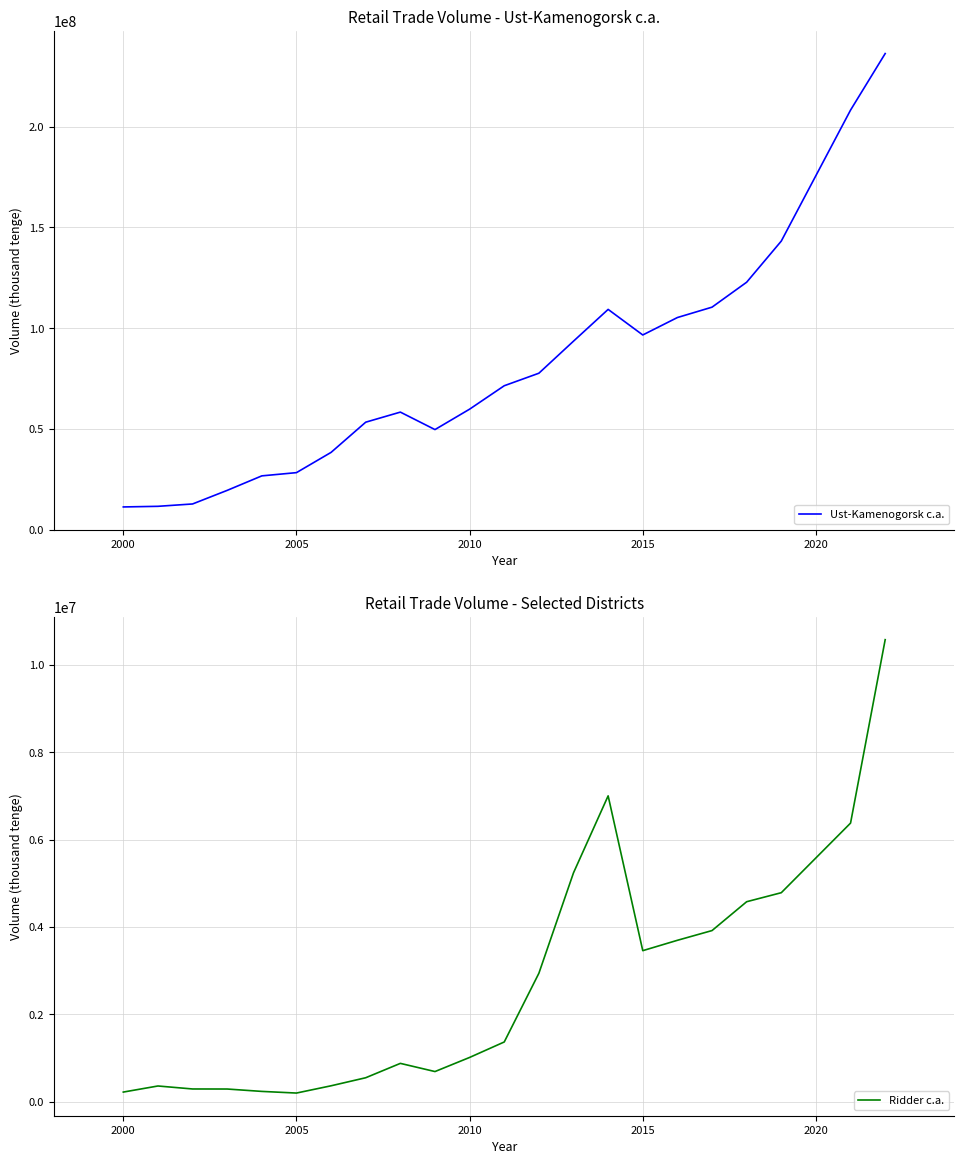

Is the value of Ridder c.a. at 19 greater than the value of Ust-Kamenogorsk c.a. at 12?

No